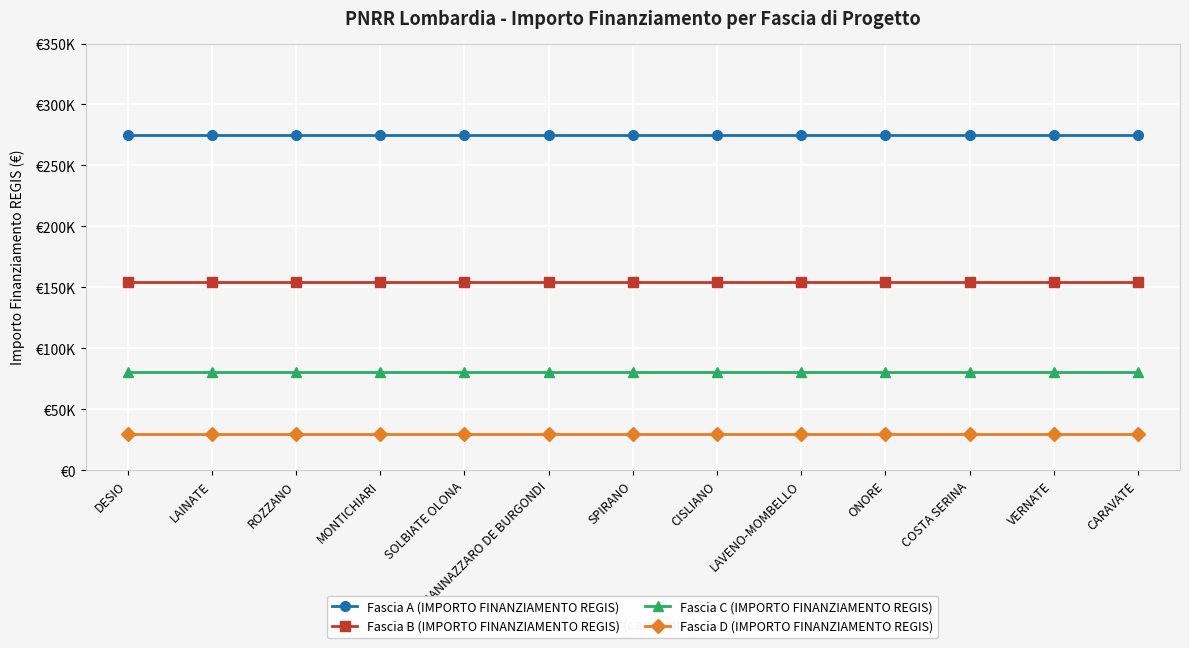

Is this an area chart (filled region under the line)?

No